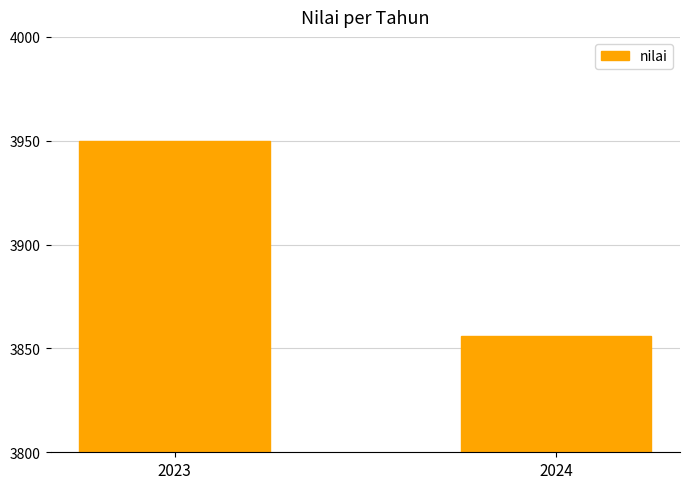

True or false: the data shows 3856 at 2024.

True